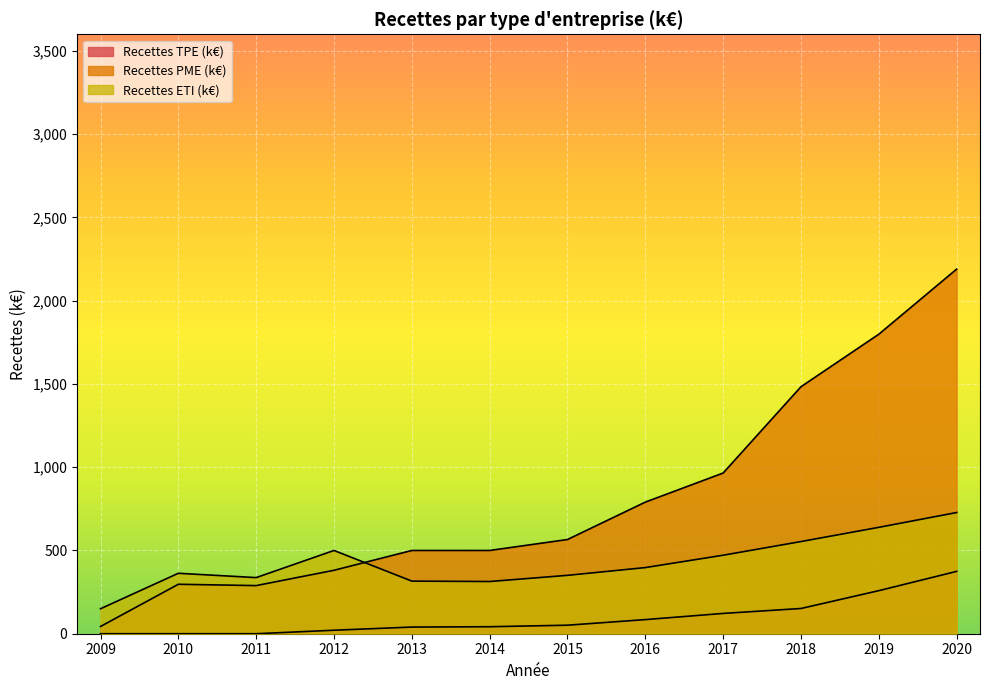

Reading left to right, transcribe all the data shown in this chart.

Recettes TPE (k€): 0.0	0.0	0.0	21.0	40.0	42.0	51.2	84.8	121.9	151.5	258.6	374.4
Recettes PME (k€): 43.5	297.0	289.0	381.0	500.0	500.0	565.8	790.4	965.1	1483.4	1798.8	2189.7
Recettes ETI (k€): 150.0	363.0	337.0	500.0	316.0	313.5	350.6	397.2	471.4	553.6	638.9	727.8